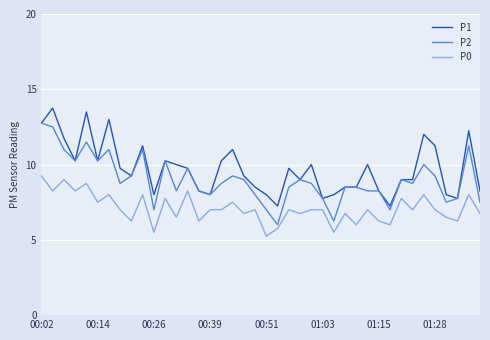

True or false: P1 has more than 2 points higher than both neighbors.

True